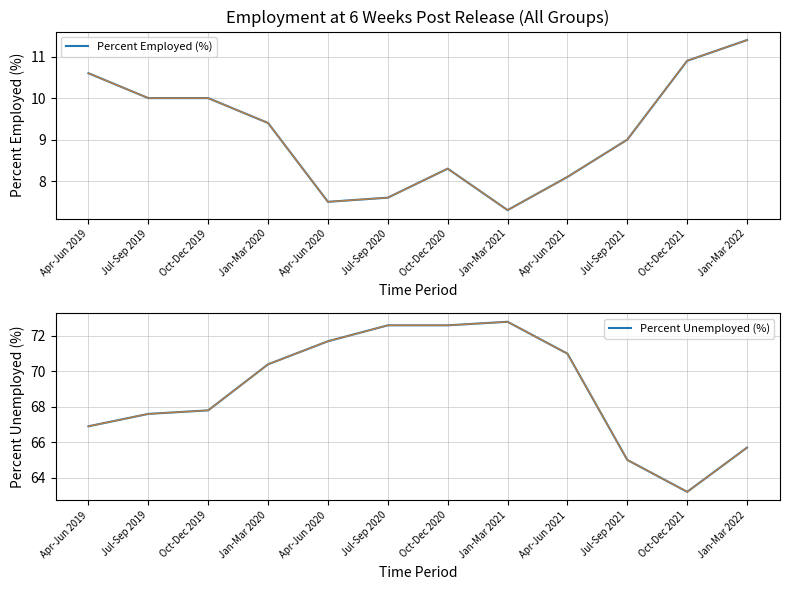

Reading left to right, what are all the values shown in this chart?

Percent Employed (%): 10.6	10.0	10.0	9.4	7.5	7.6	8.3	7.3	8.1	9.0	10.9	11.4
Percent Unemployed (%): 66.9	67.6	67.8	70.4	71.7	72.6	72.6	72.8	71.0	65.0	63.2	65.7